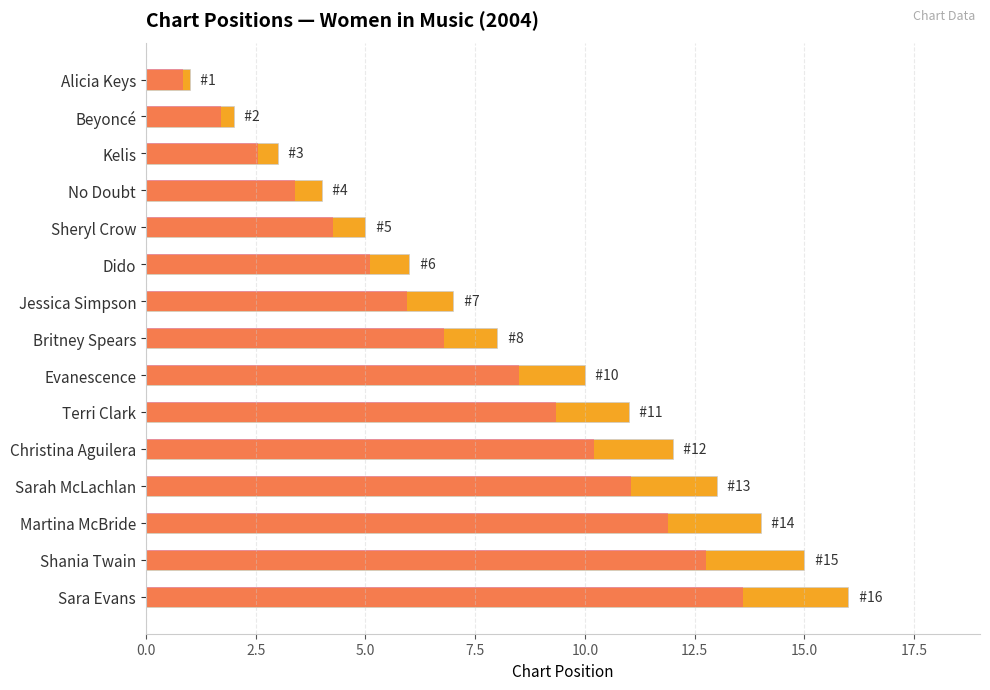

Reading right to left, what are all the values shown in this chart?

16	15	14	13	12	11	10	8	7	6	5	4	3	2	1